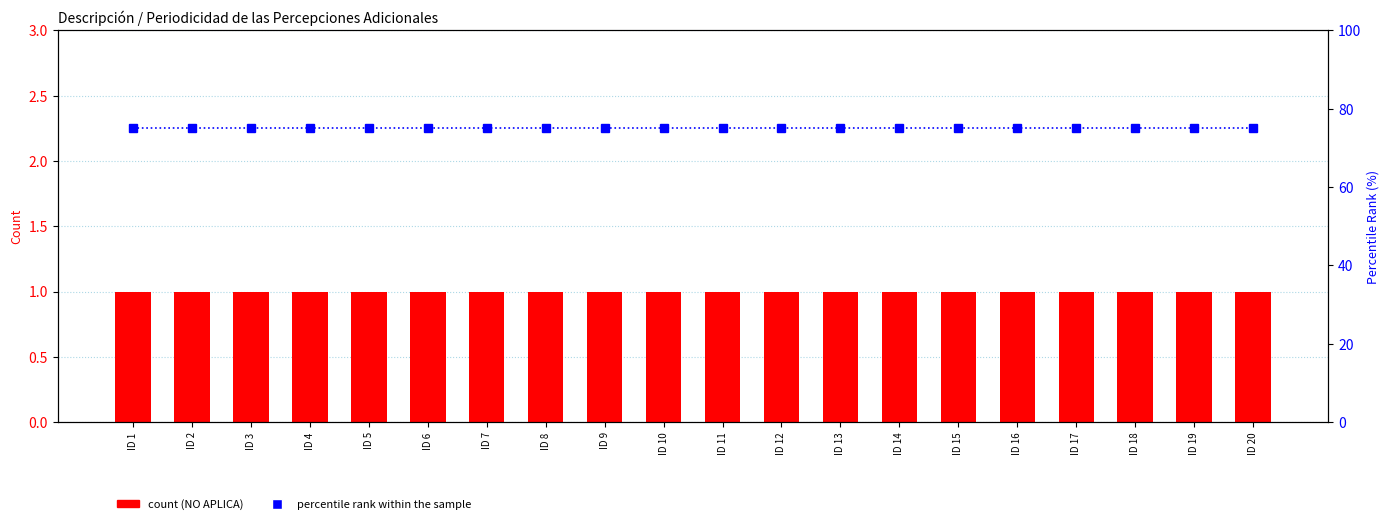

Which series has the largest range (max minus min)?

count (NO APLICA)